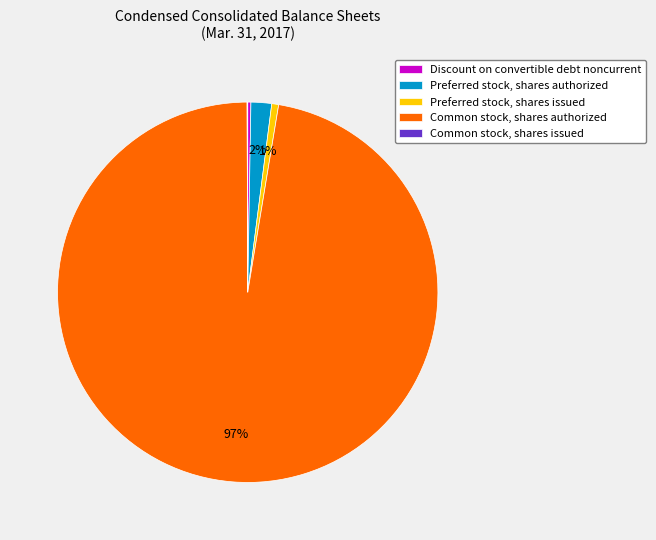

Do Preferred stock, shares issued and Common stock, shares authorized together represent more than half of the pie?

Yes